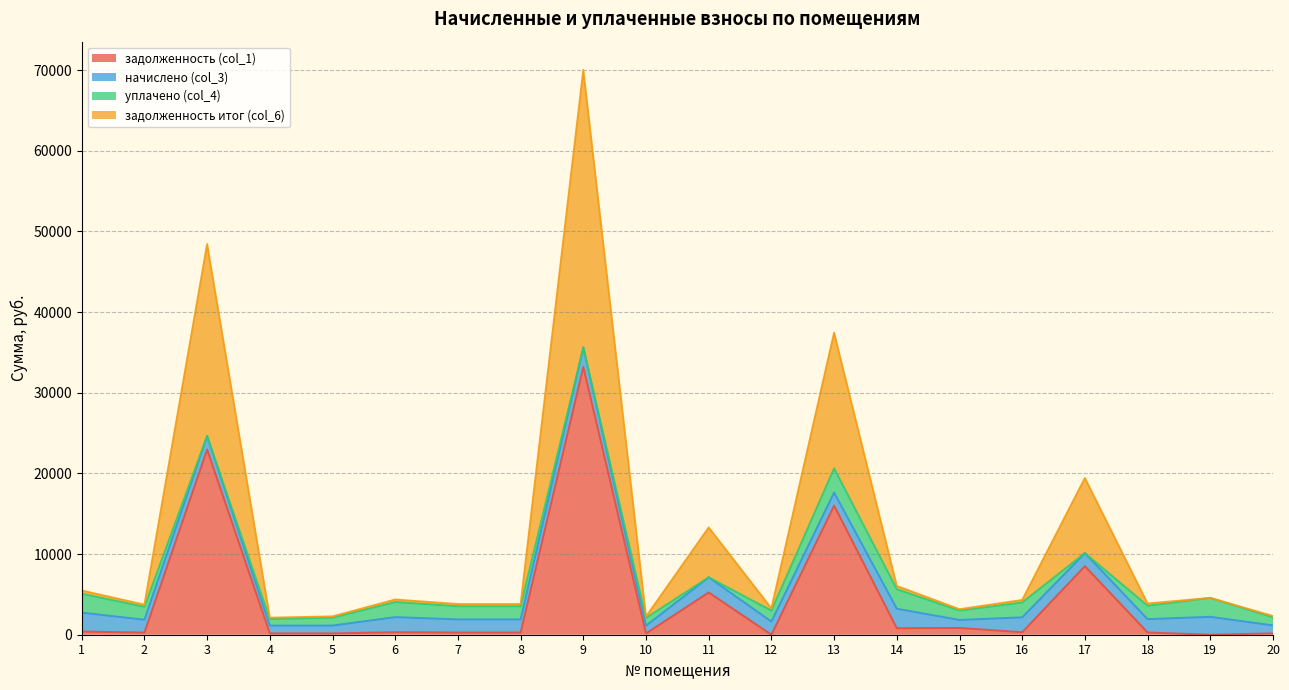

Does the chart have visible grid lines?

Yes